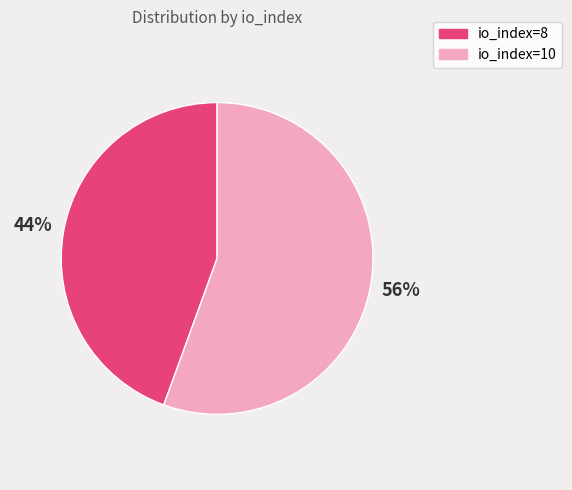

To the nearest percent, what percentage of the pie is io_index=10?

56%